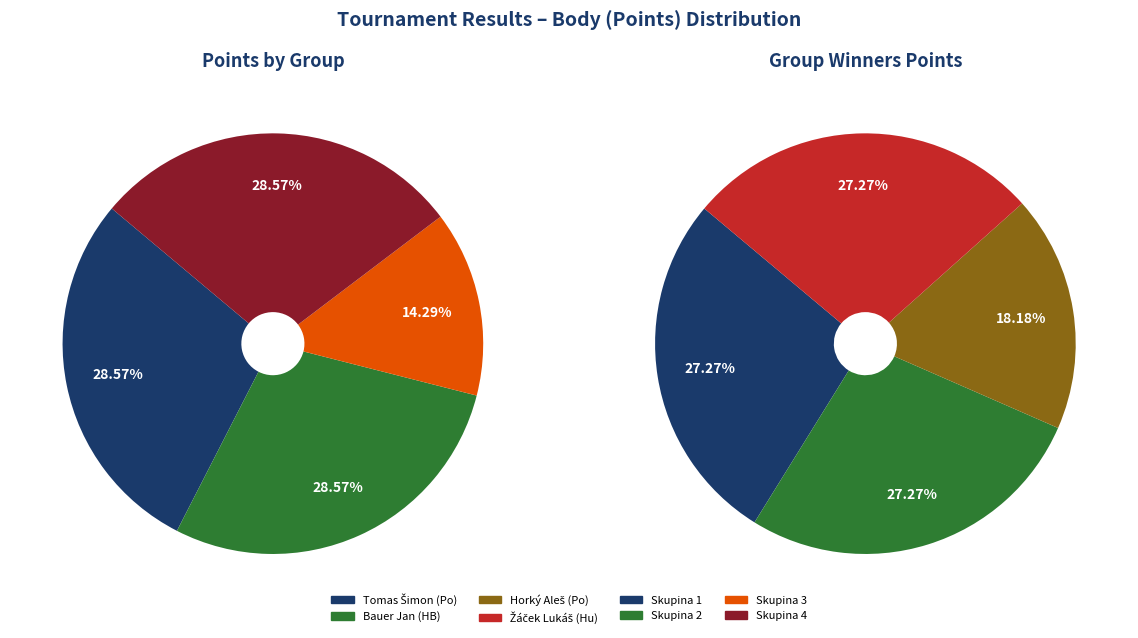

Which category has the biggest portion of the pie?

Tomas Šimon (Po)